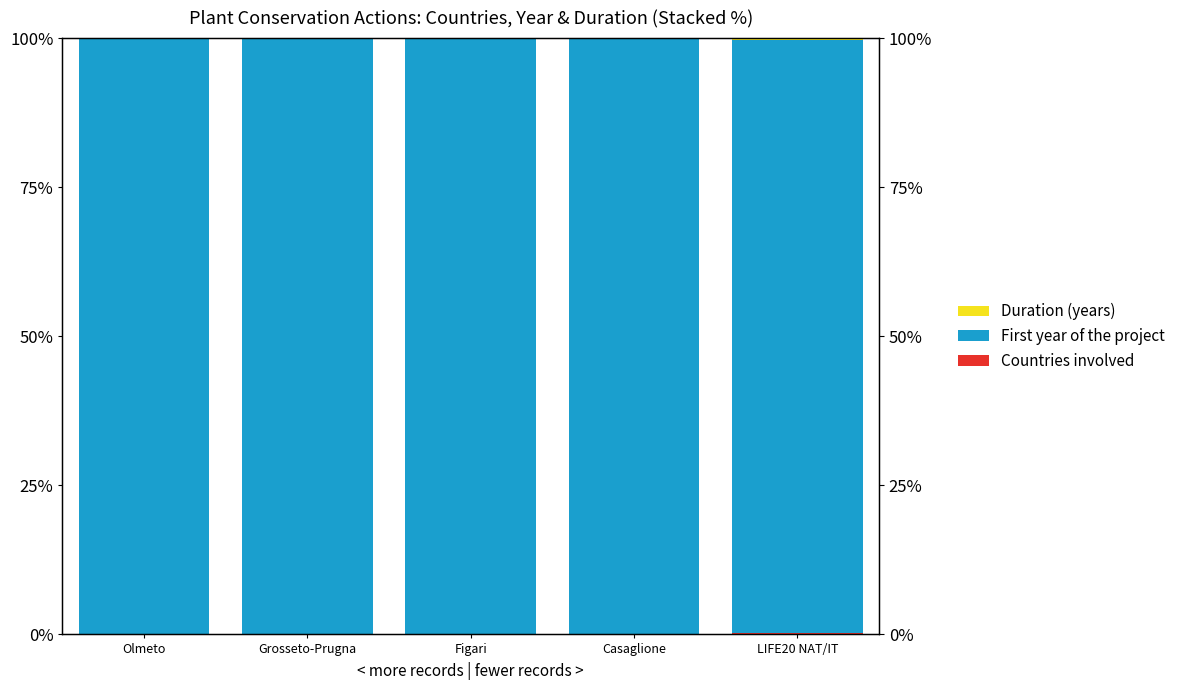

What are all the series names shown in the legend?

Countries involved, First year of the project, Duration (years)